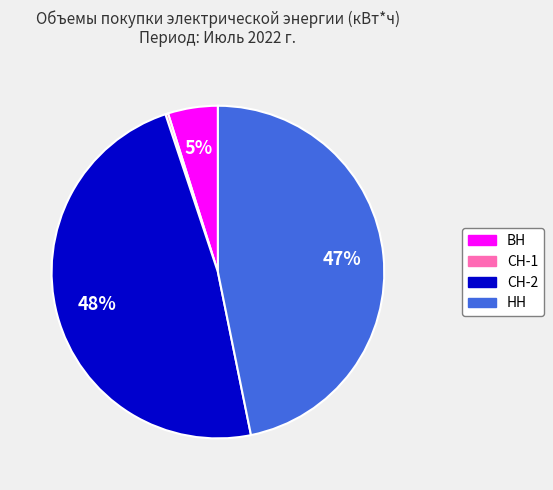

To the nearest percent, what percentage of the pie is НН?

47%